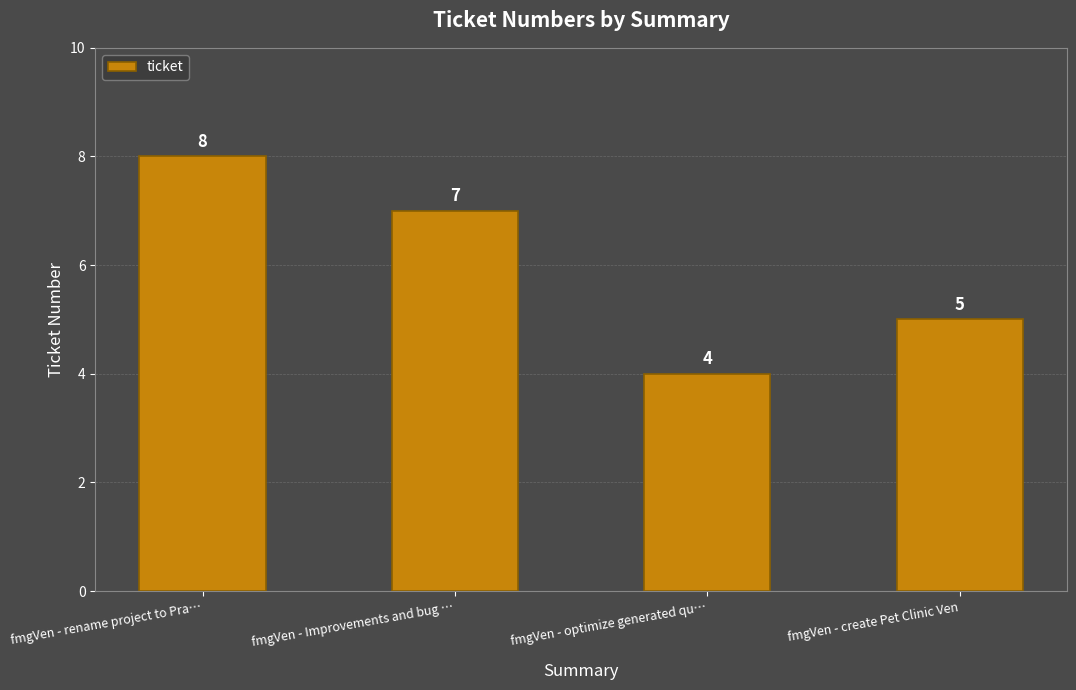

What is the greatest value displayed?

8